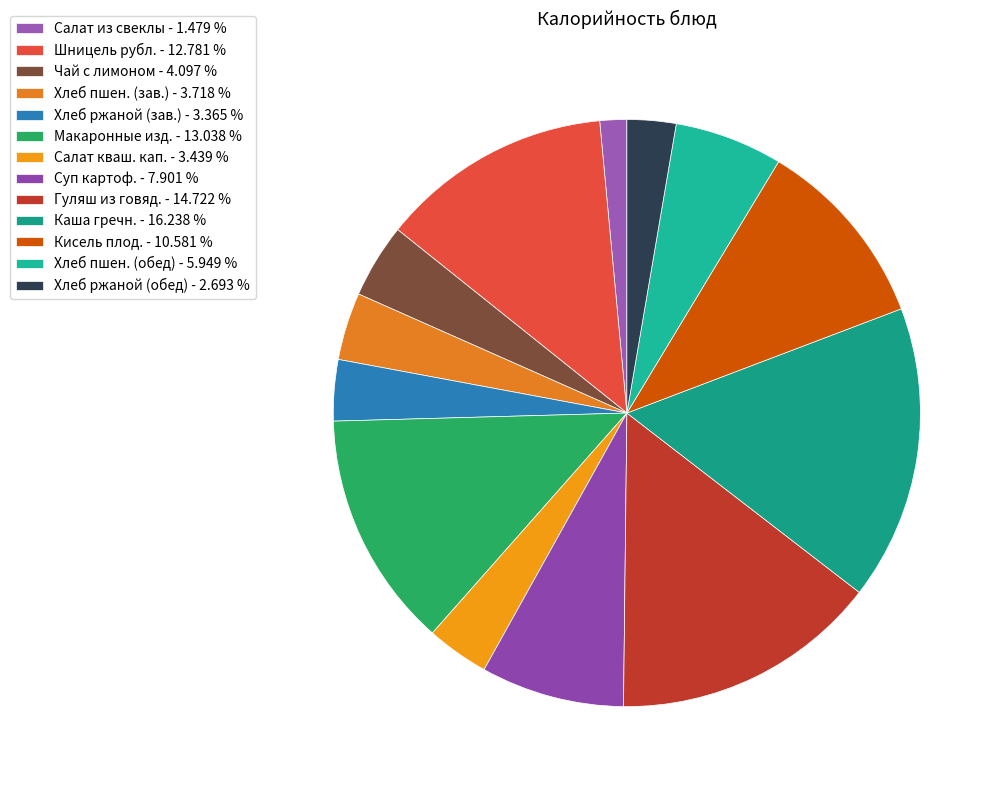

Which category has the smallest portion of the pie?

Салат из свеклы - 1.479 %